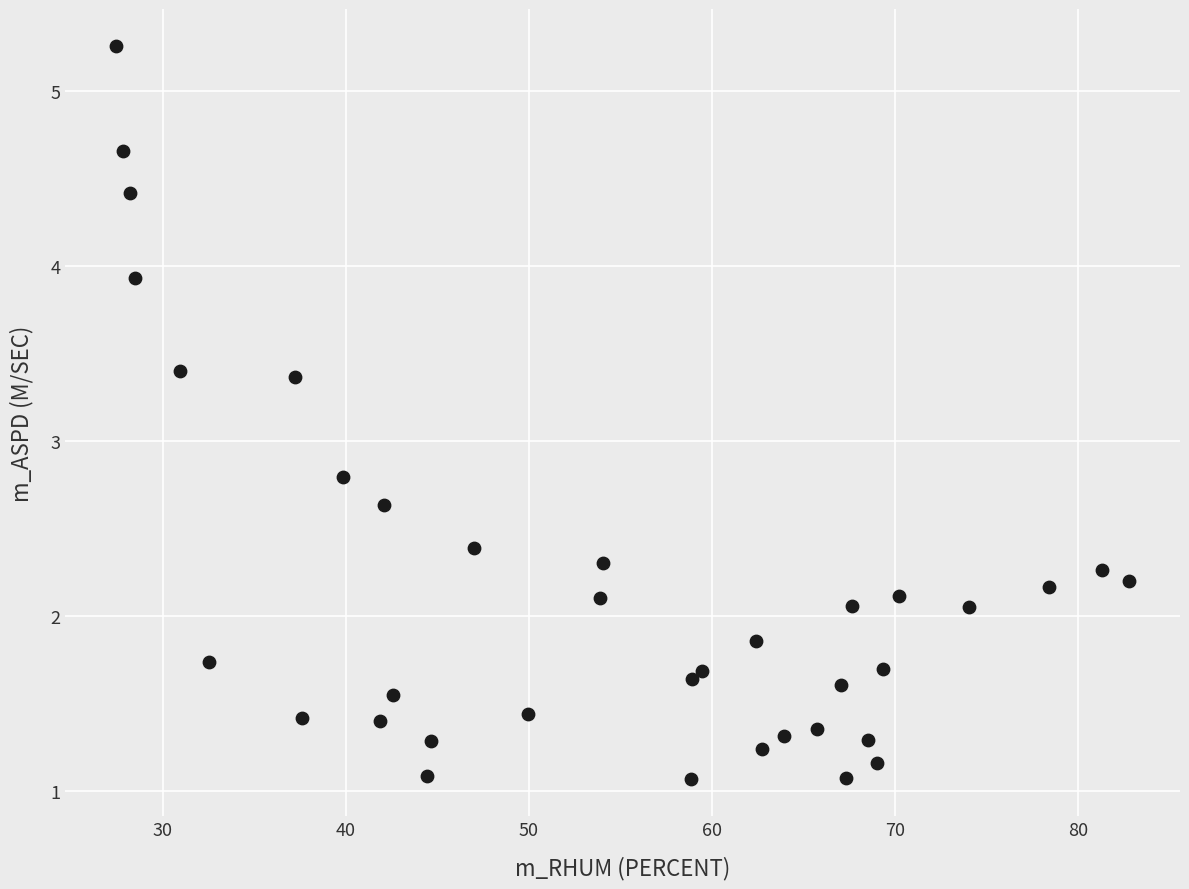

What is the range of Y values (max minus min)?

4.2